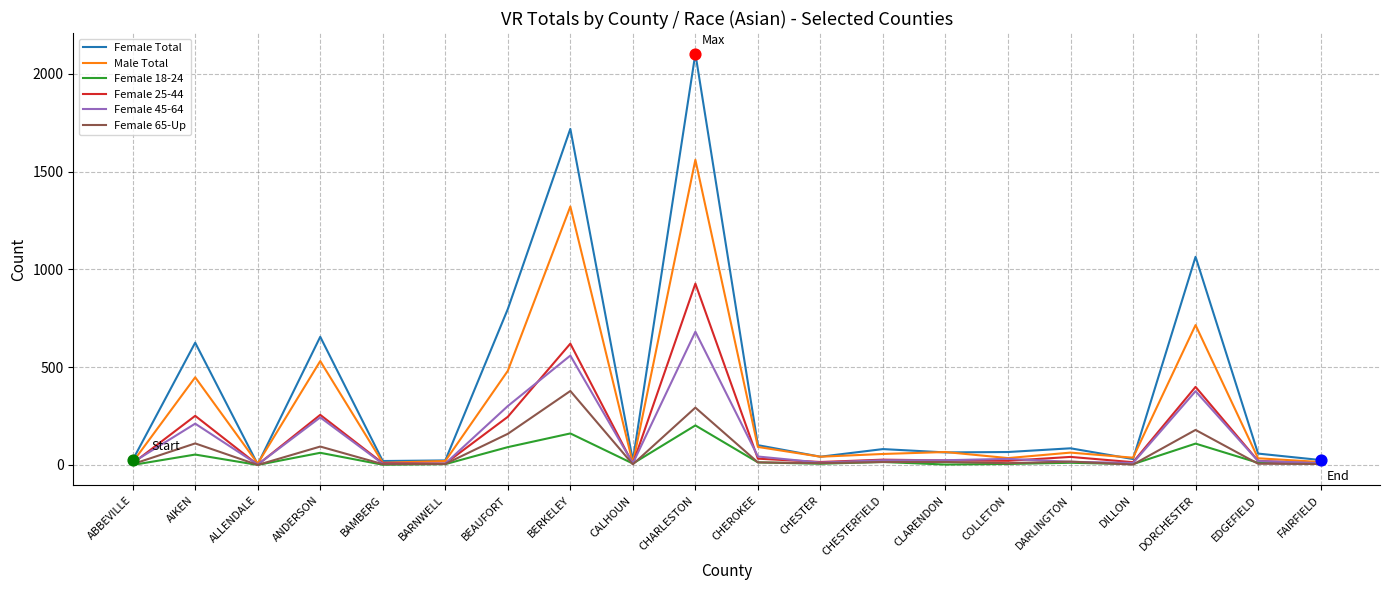

What is the total value across all series at EDGEFIELD?

150